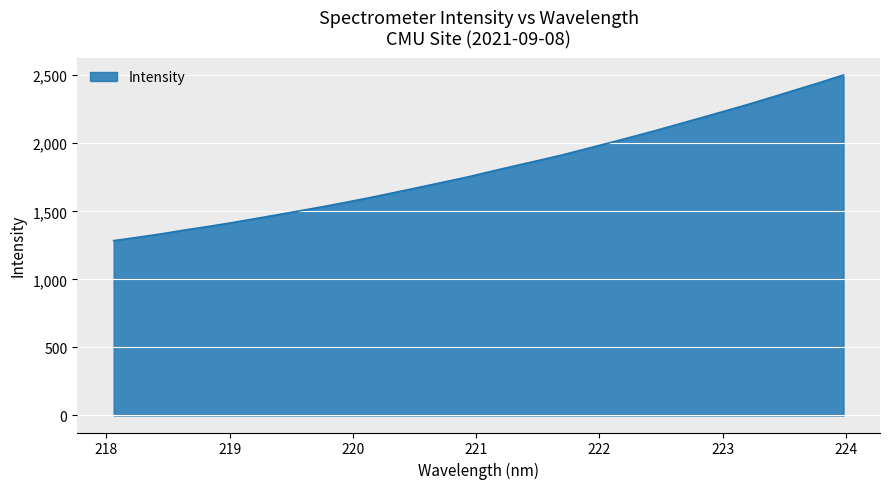

What is the greatest value displayed?

2501.7